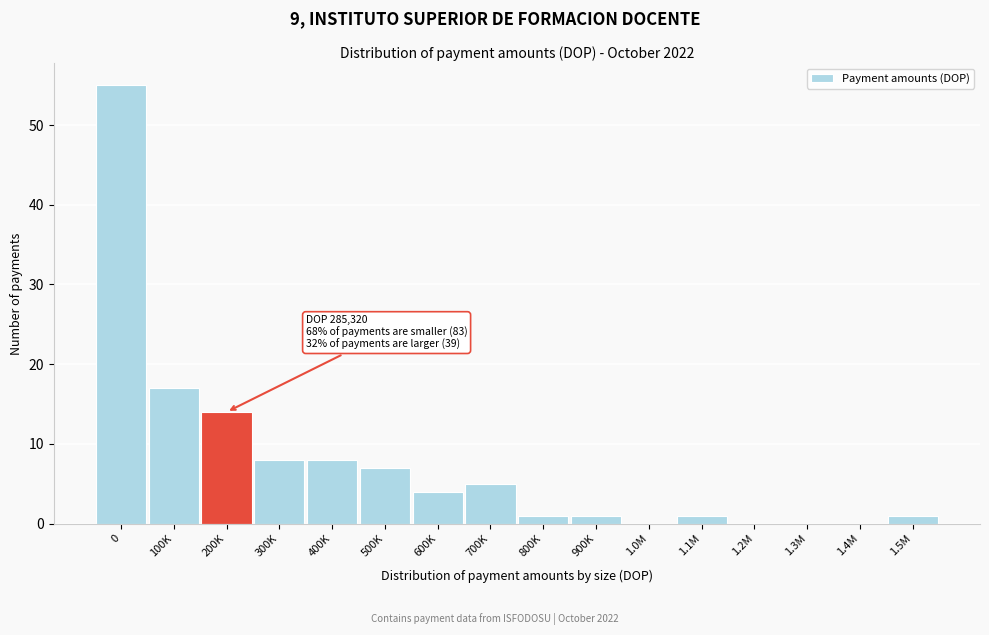

Reading left to right, what are all the values shown in this chart?

0=55	100K=17	200K=14	300K=8	400K=8	500K=7	600K=4	700K=5	800K=1	900K=1	1.0M=0	1.1M=1	1.2M=0	1.3M=0	1.4M=0	1.5M=1